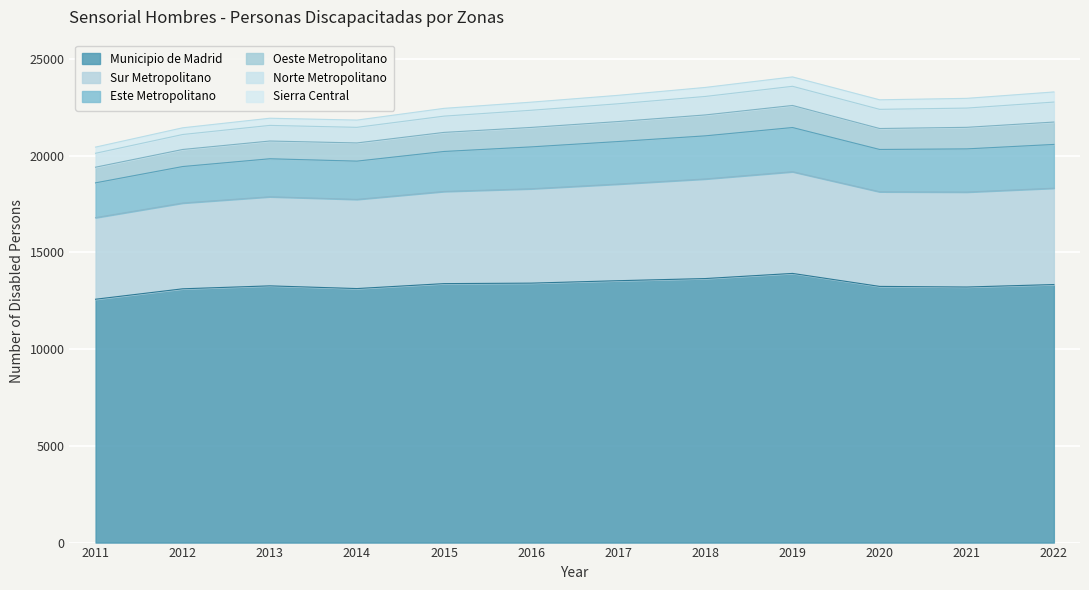

Is it true that Municipio de Madrid equals 22414 at 2012?

False